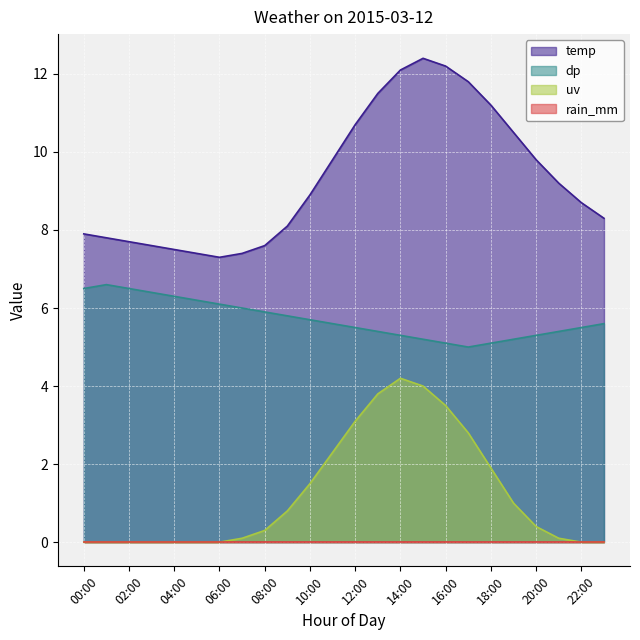

The value of uv at 18:00 is 1.9. True or false?

True